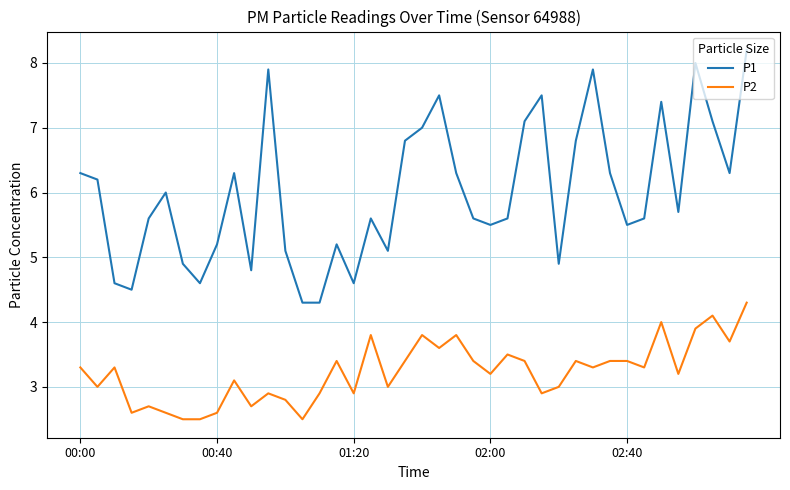

Which series has the widest spread of values?

P1